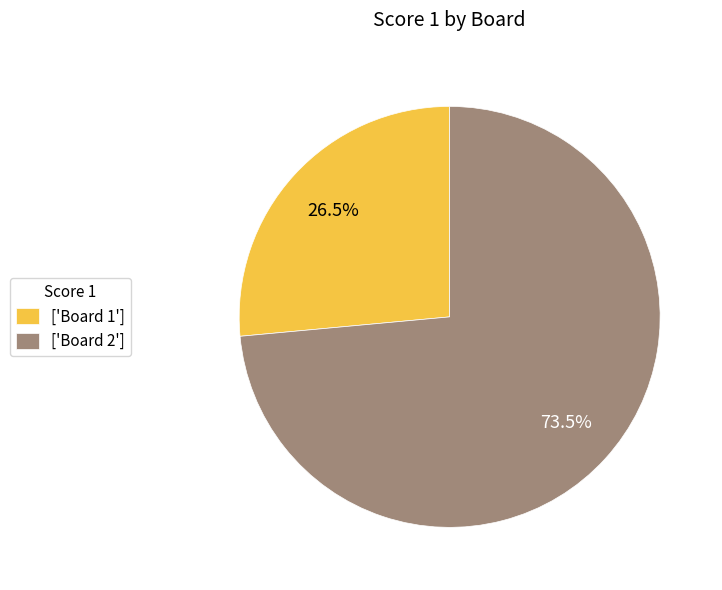

Rank the categories by value from lowest to highest.

['Board 1'], ['Board 2']